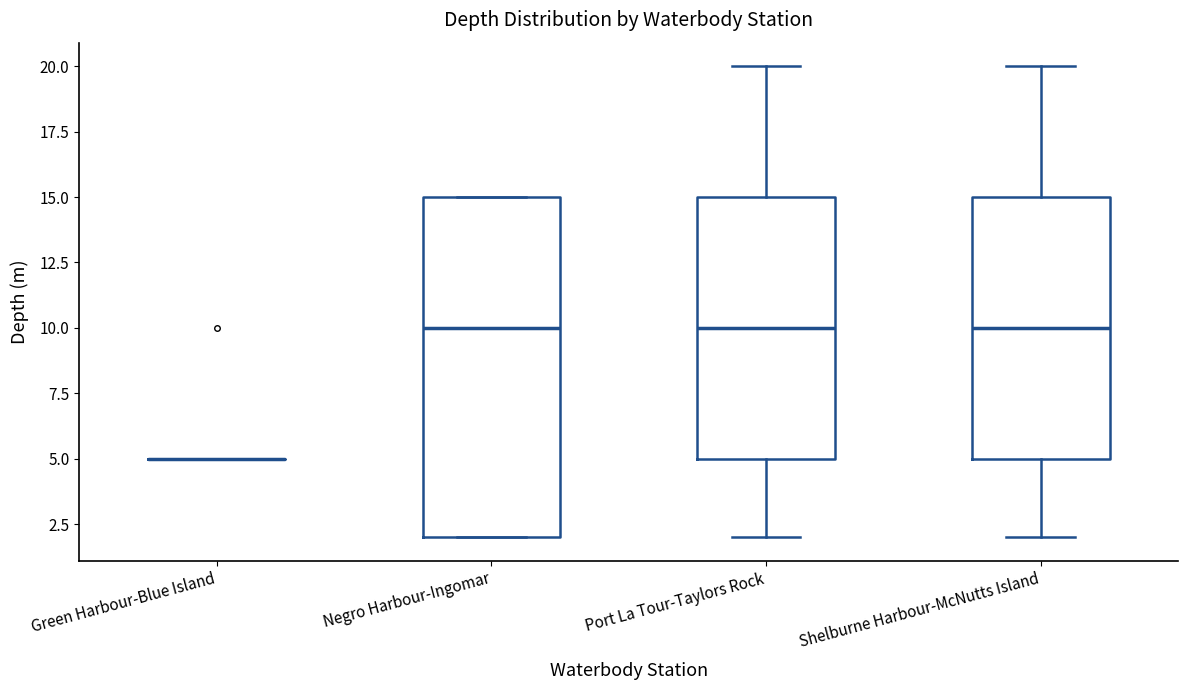

Where is the lower edge of the box for Negro Harbour-Ingomar on the y-axis? The values are not printed on the chart, so give them approximately, as read against the axis.

2